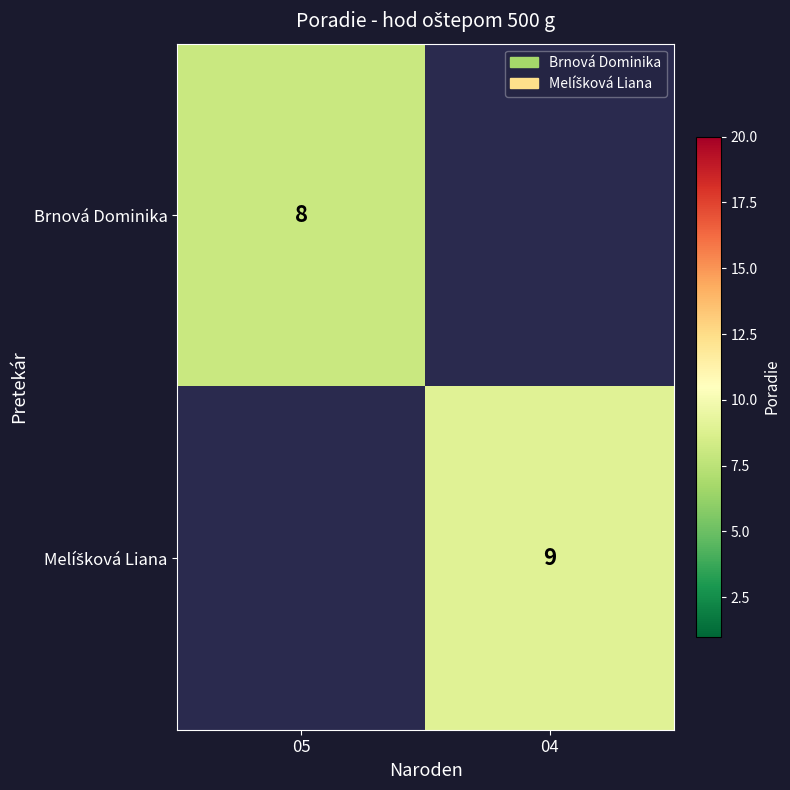

Is it true that Brnová Dominika equals 3 at 05?

False